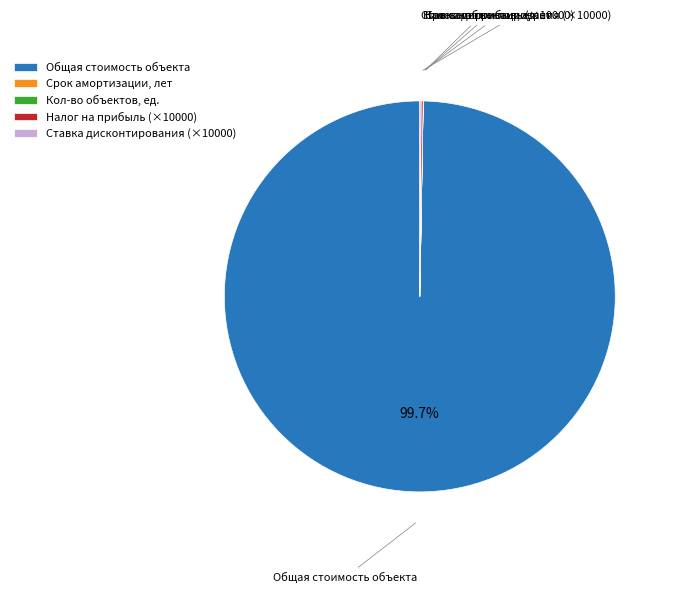

Does any single category account for the majority?

Yes